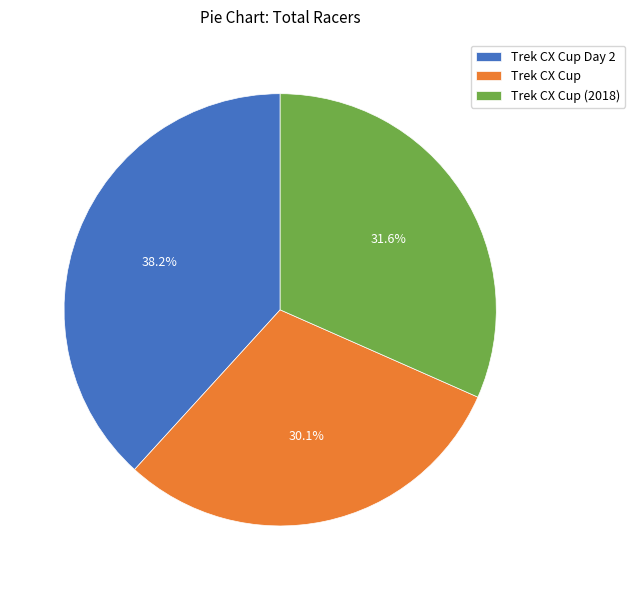

Which has a higher value, Trek CX Cup or Trek CX Cup (2018)?

Trek CX Cup (2018)